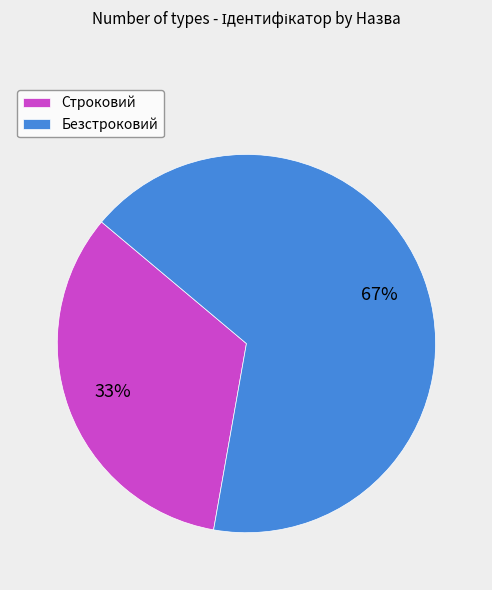

Is it true that Строковий is 39% of the pie?

False